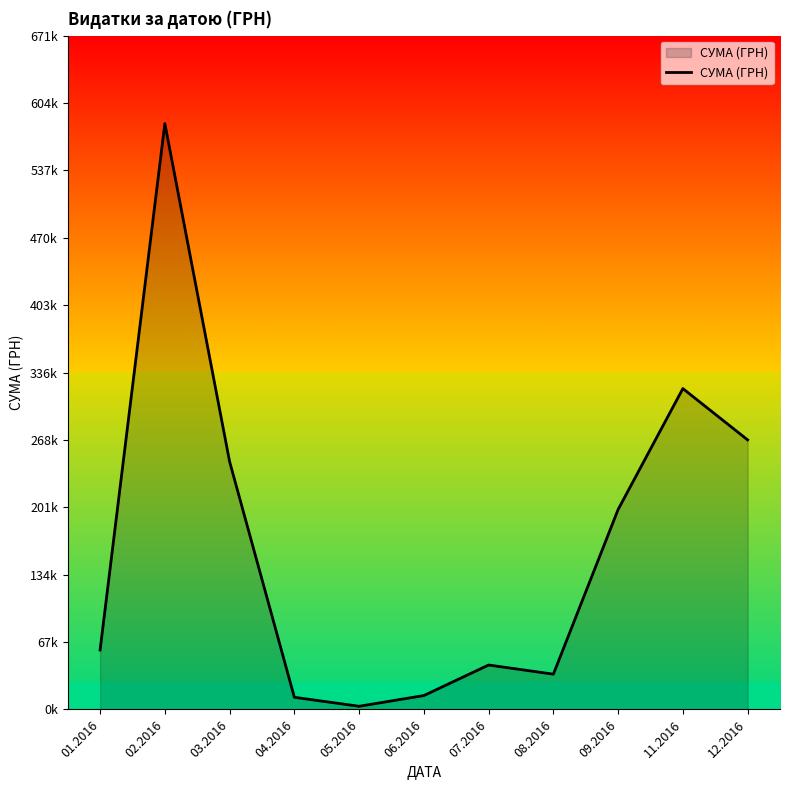

What is the difference between the values at 09.2016 and 08.2016?

164015.2